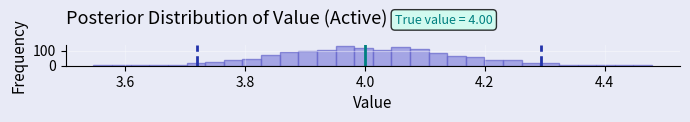

Read against the x-axis, roughly where is the centre of the tallest bar?

3.96